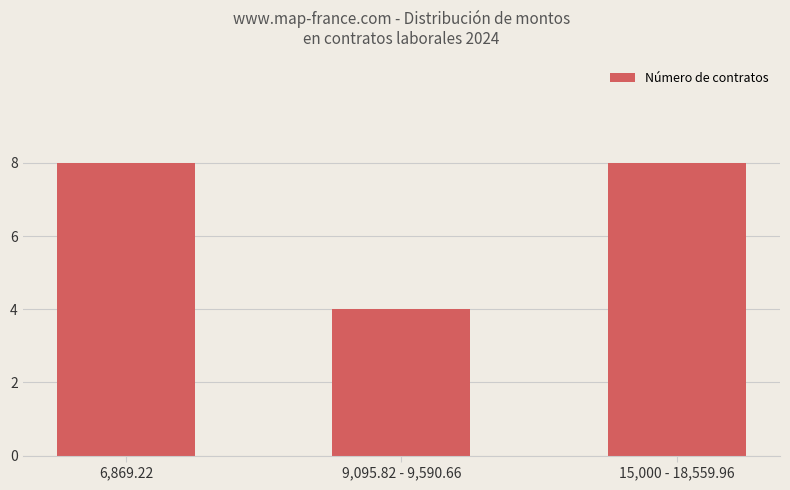

Read the value at 15,000 - 18,559.96.

8